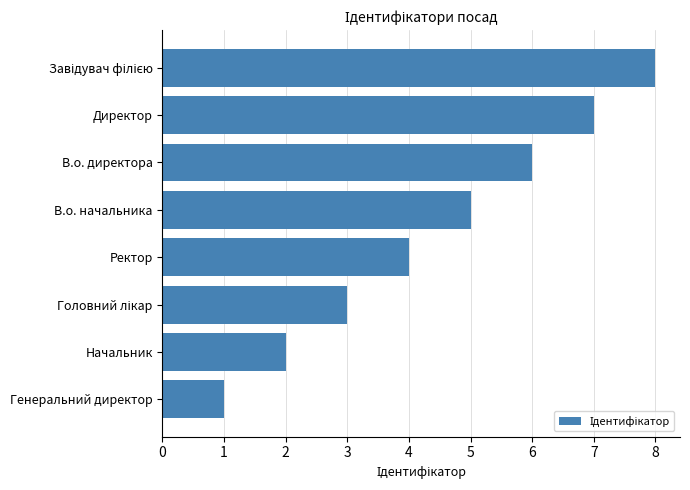

Read the value at В.о. начальника.

5